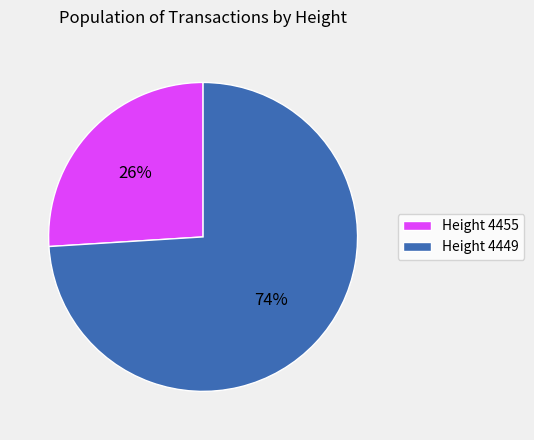

Do Height 4449 and Height 4455 together represent more than half of the pie?

Yes